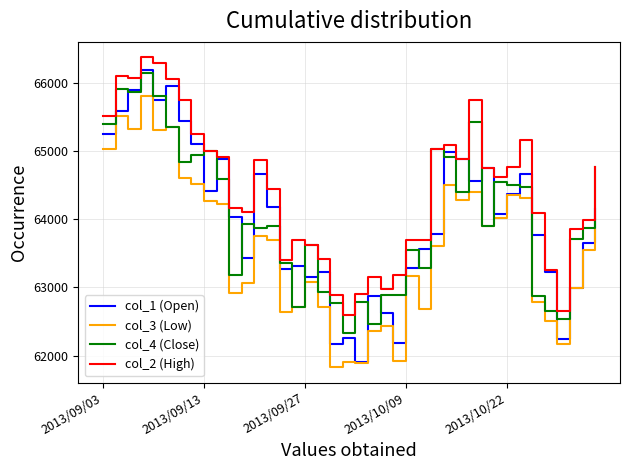

Which series has the widest spread of values?

col_1 (Open)